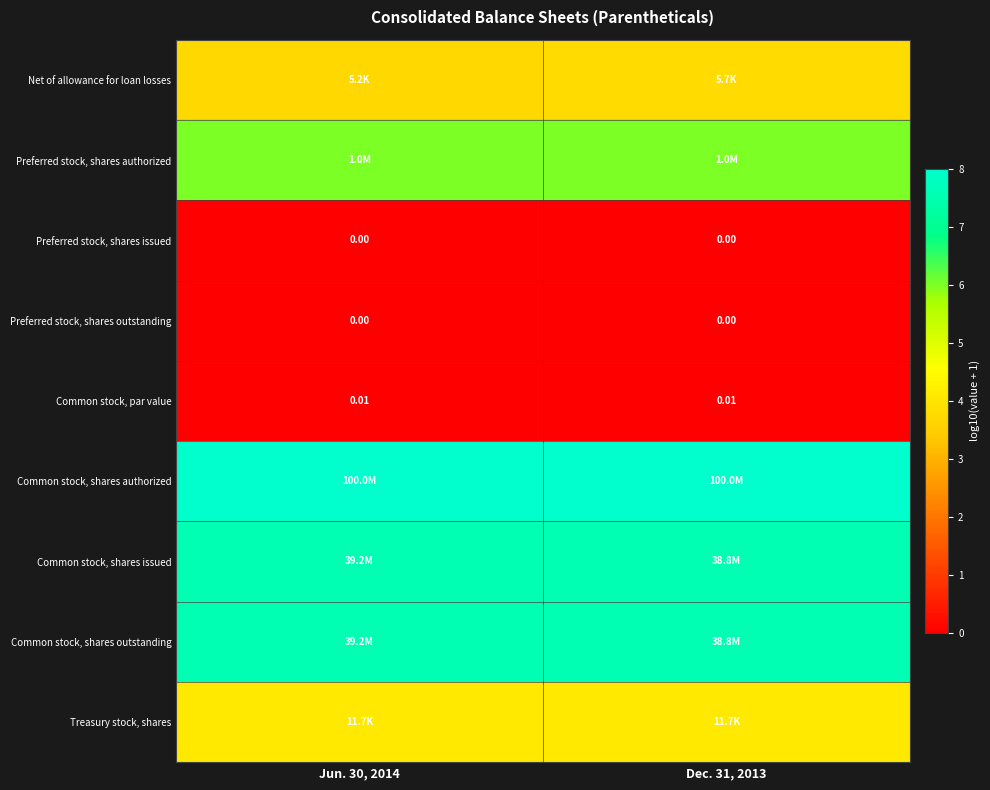

How many categories are shown in the chart?

2